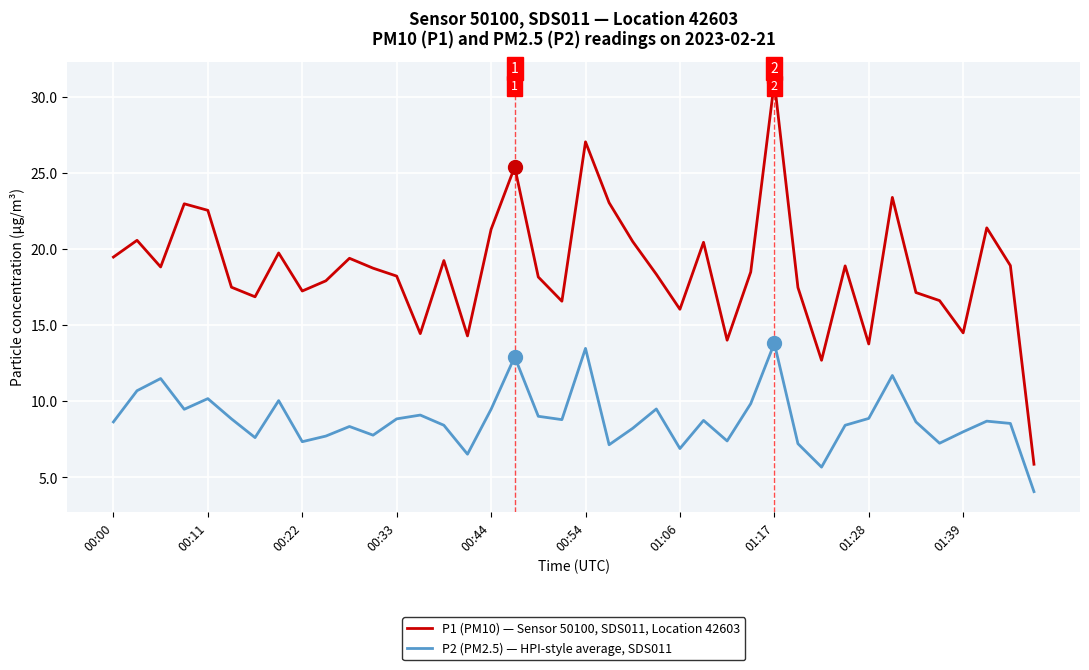

Is this an area chart (filled region under the line)?

No